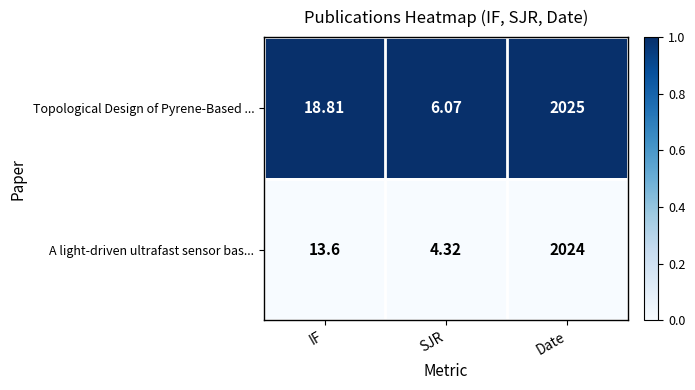

At which category is the sum across all series the highest?

Date